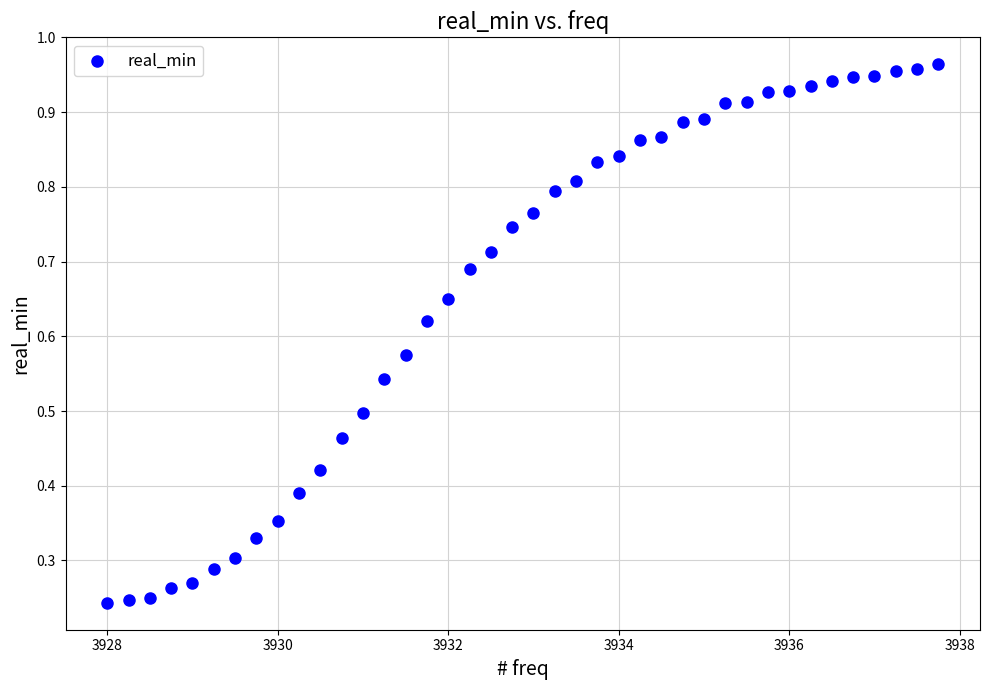

What is the range of X values (max minus min)?

9.8